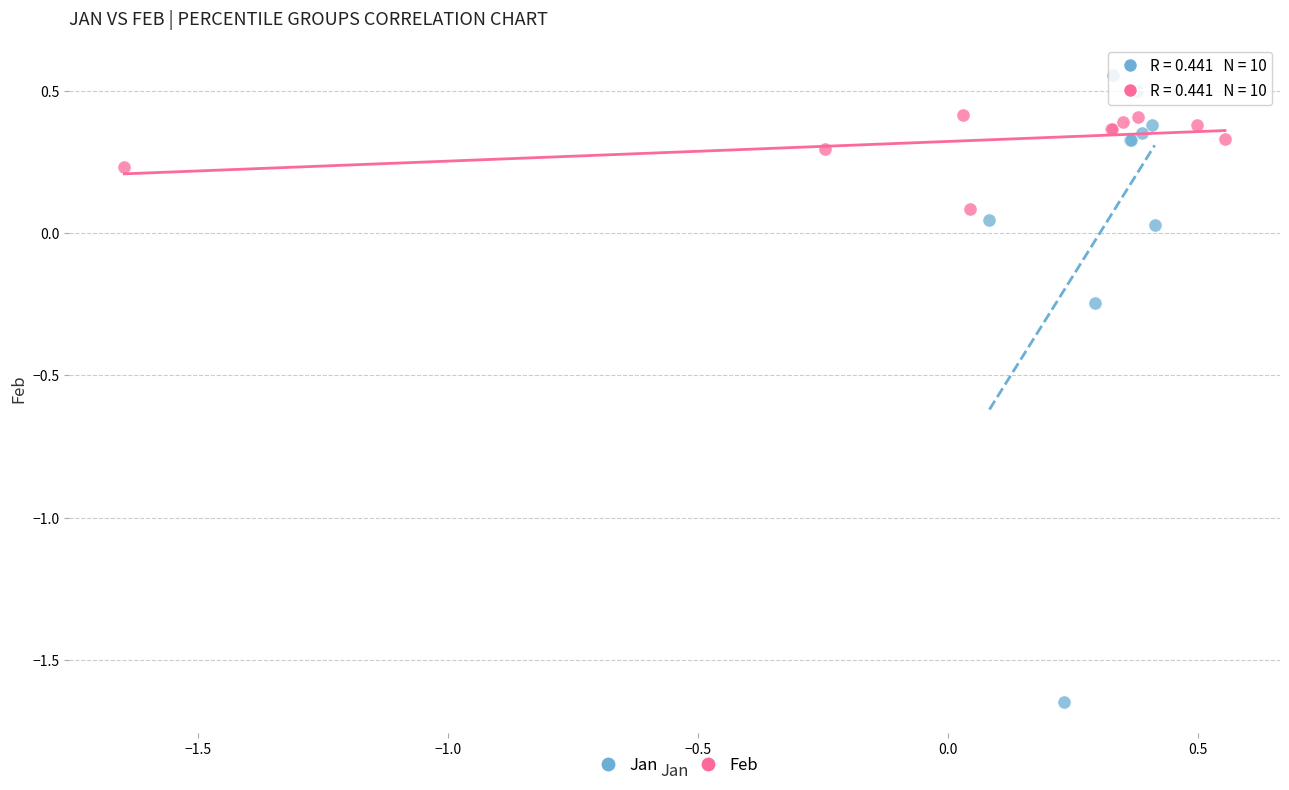

Which series contains the lowest Y value?

Jan